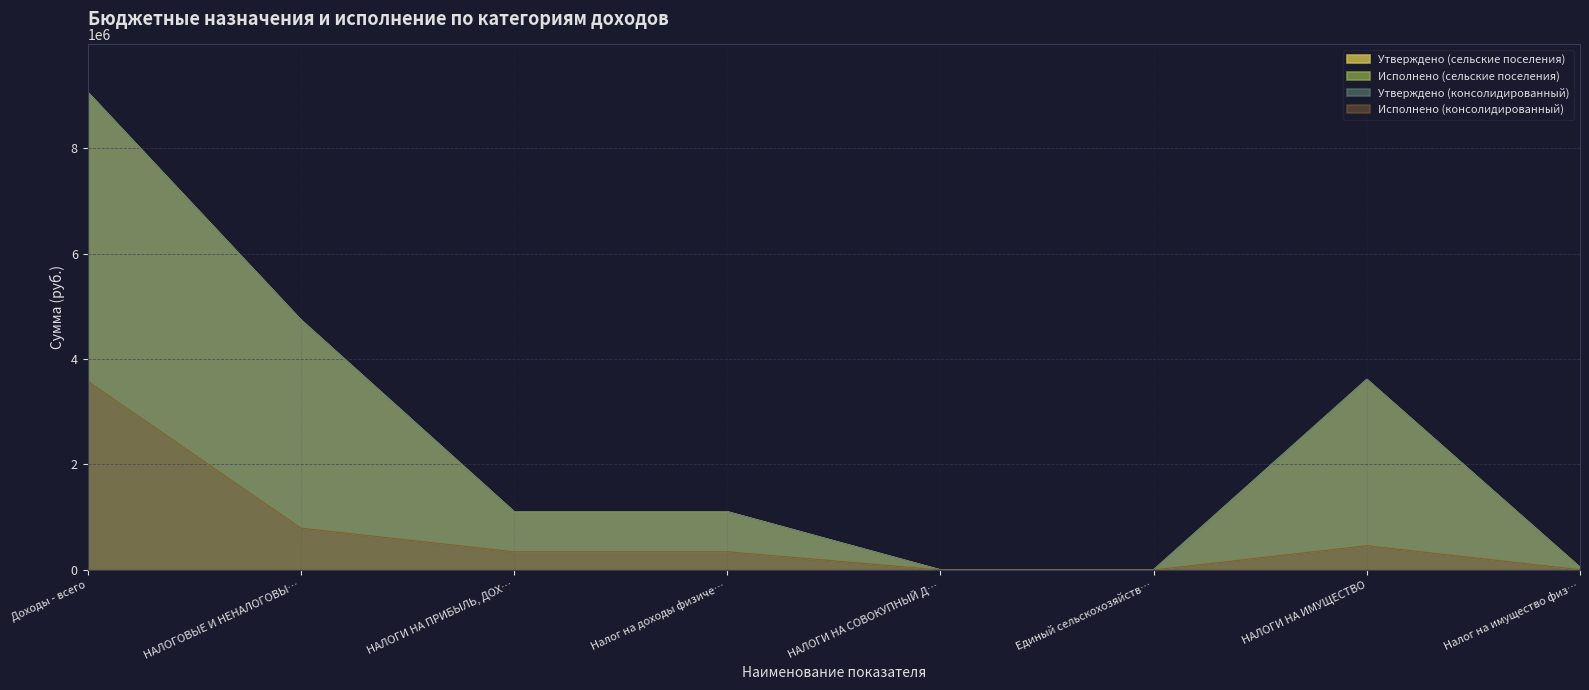

Which category has the lowest value in the Исполнено (сельские поселения) series?

НАЛОГИ НА СОВОКУПНЫЙ Д…